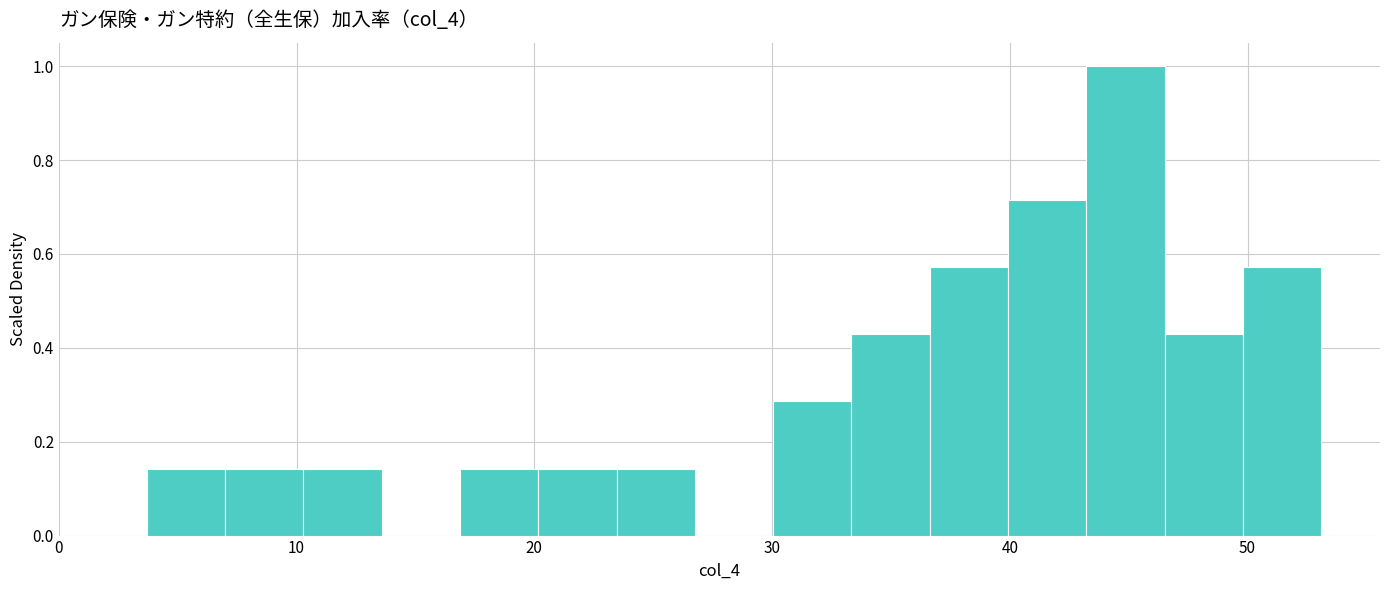

Around what value on the x-axis is the tallest bar? Give the approximate position of its centre, as read against the axis.

45